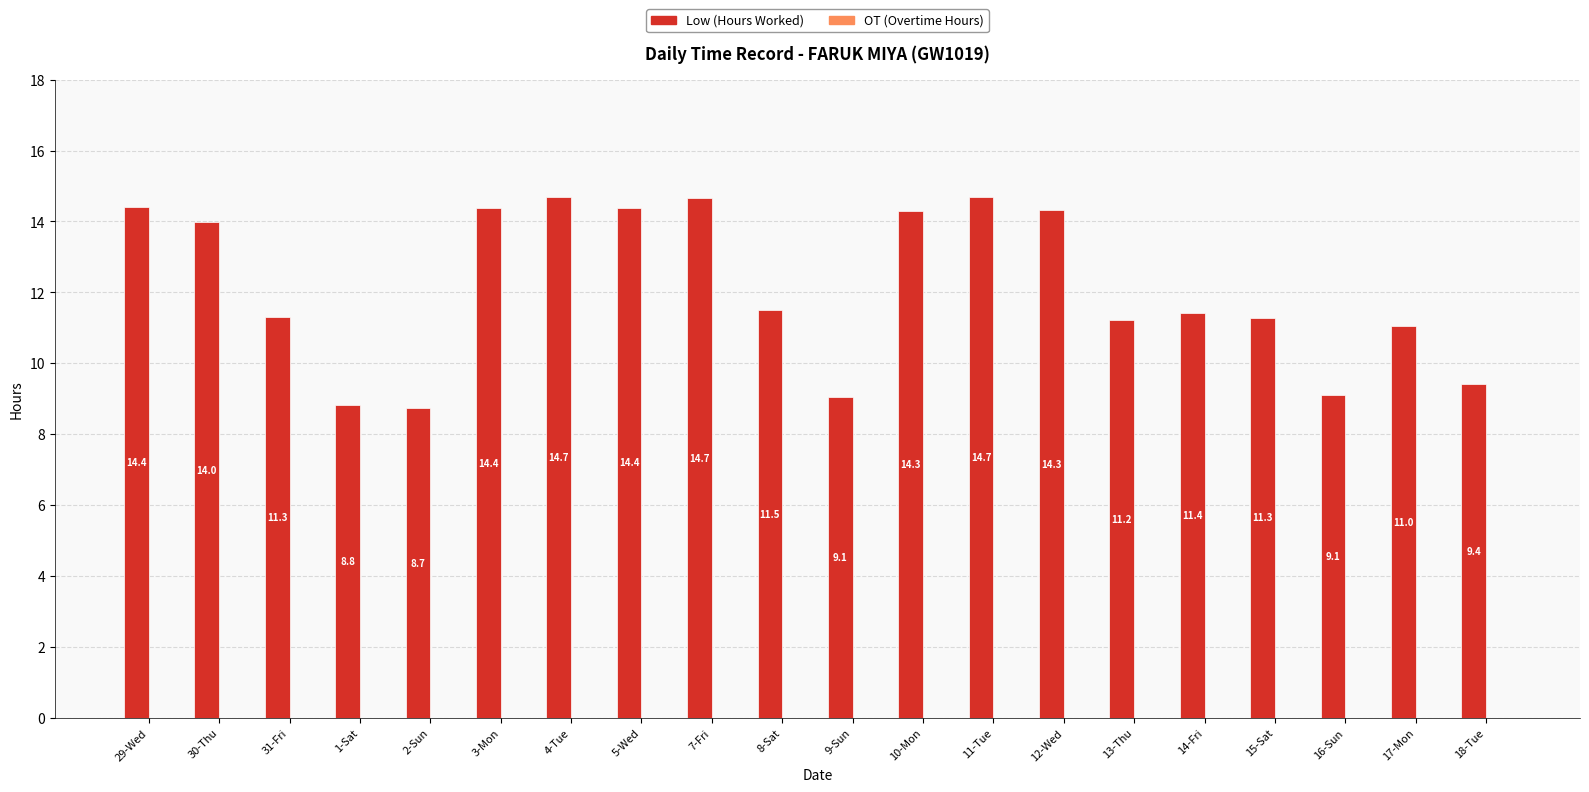

What is the label of the 13th bar from the right?

5-Wed